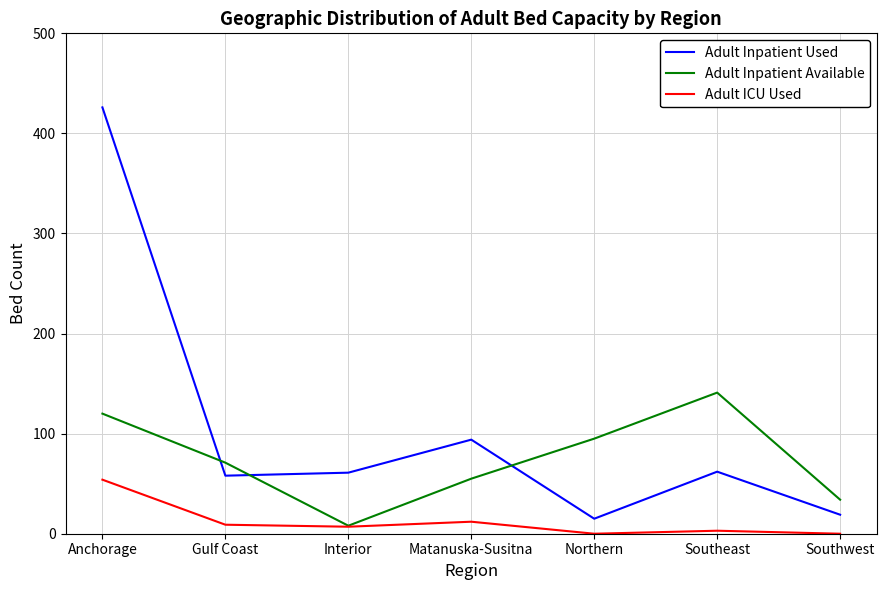

What is the difference between the maximum and minimum values in the Adult ICU Used series?

54